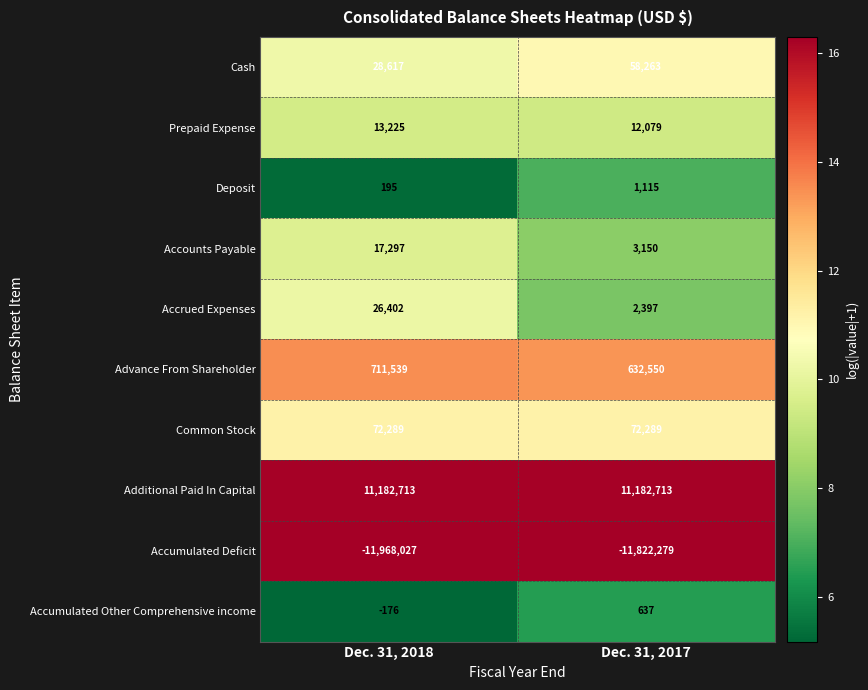

Reading left to right, what are all the values shown in this chart?

Cash: Dec. 31, 2018=28617	Dec. 31, 2017=58263
Prepaid Expense: Dec. 31, 2018=13225	Dec. 31, 2017=12079
Deposit: Dec. 31, 2018=195	Dec. 31, 2017=1115
Accounts Payable: Dec. 31, 2018=17297	Dec. 31, 2017=3150
Accrued Expenses: Dec. 31, 2018=26402	Dec. 31, 2017=2397
Advance From Shareholder: Dec. 31, 2018=711539	Dec. 31, 2017=632550
Common Stock: Dec. 31, 2018=72289	Dec. 31, 2017=72289
Additional Paid In Capital: Dec. 31, 2018=11182713	Dec. 31, 2017=11182713
Accumulated Deficit: Dec. 31, 2018=-11968027	Dec. 31, 2017=-11822279
Accumulated Other Comprehensive income: Dec. 31, 2018=-176	Dec. 31, 2017=637